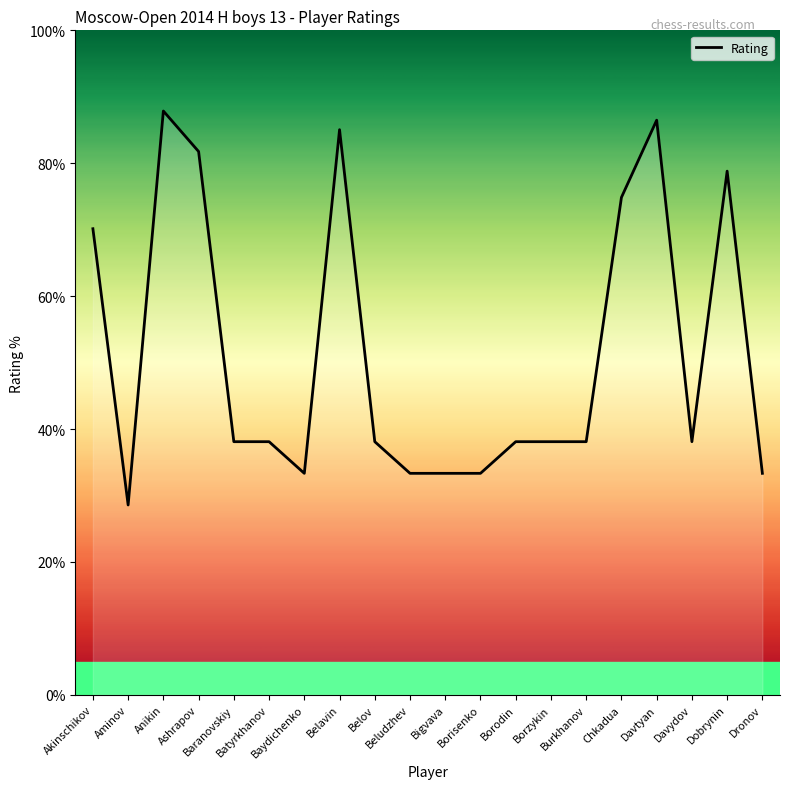

What is the sum of the values at Davydov and Belavin?

123.1